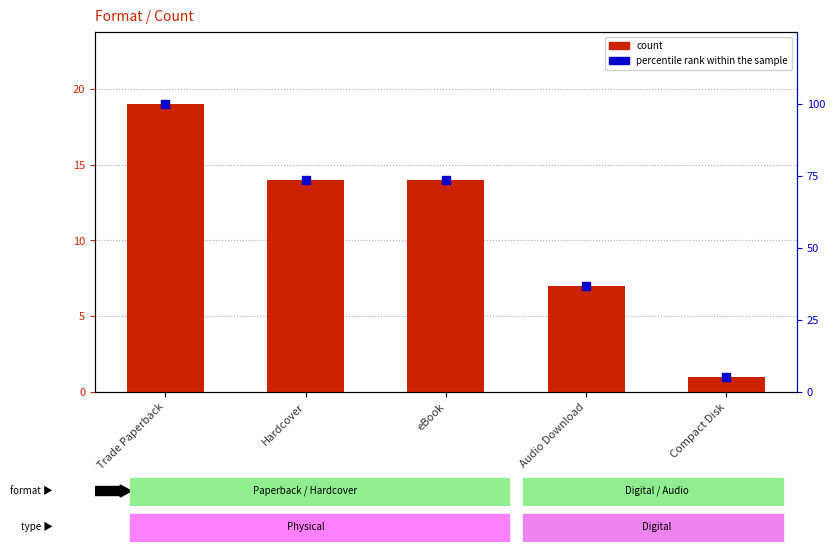

Which series reaches the maximum Y coordinate?

percentile rank within the sample